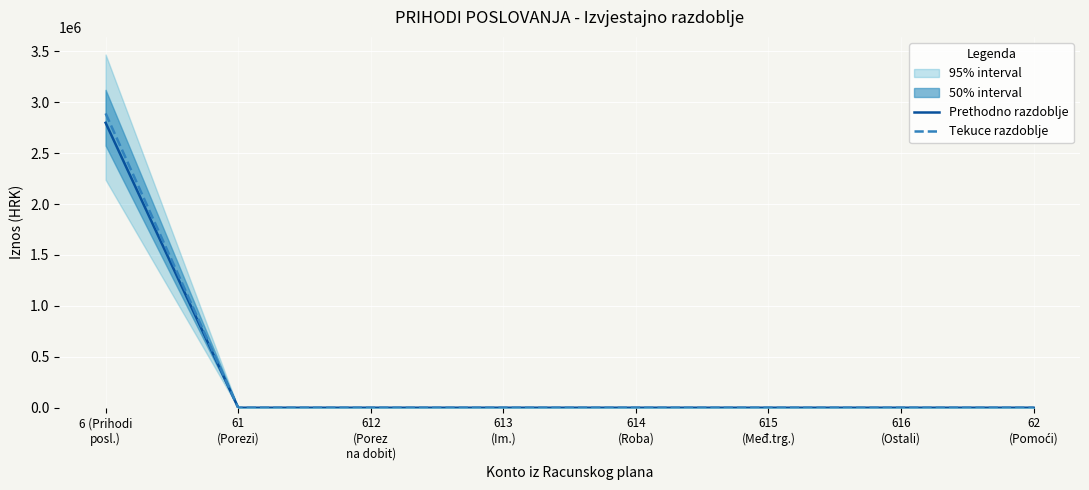

Which category has the highest value in the Tekuce razdoblje series?

6 (Prihodi
posl.)